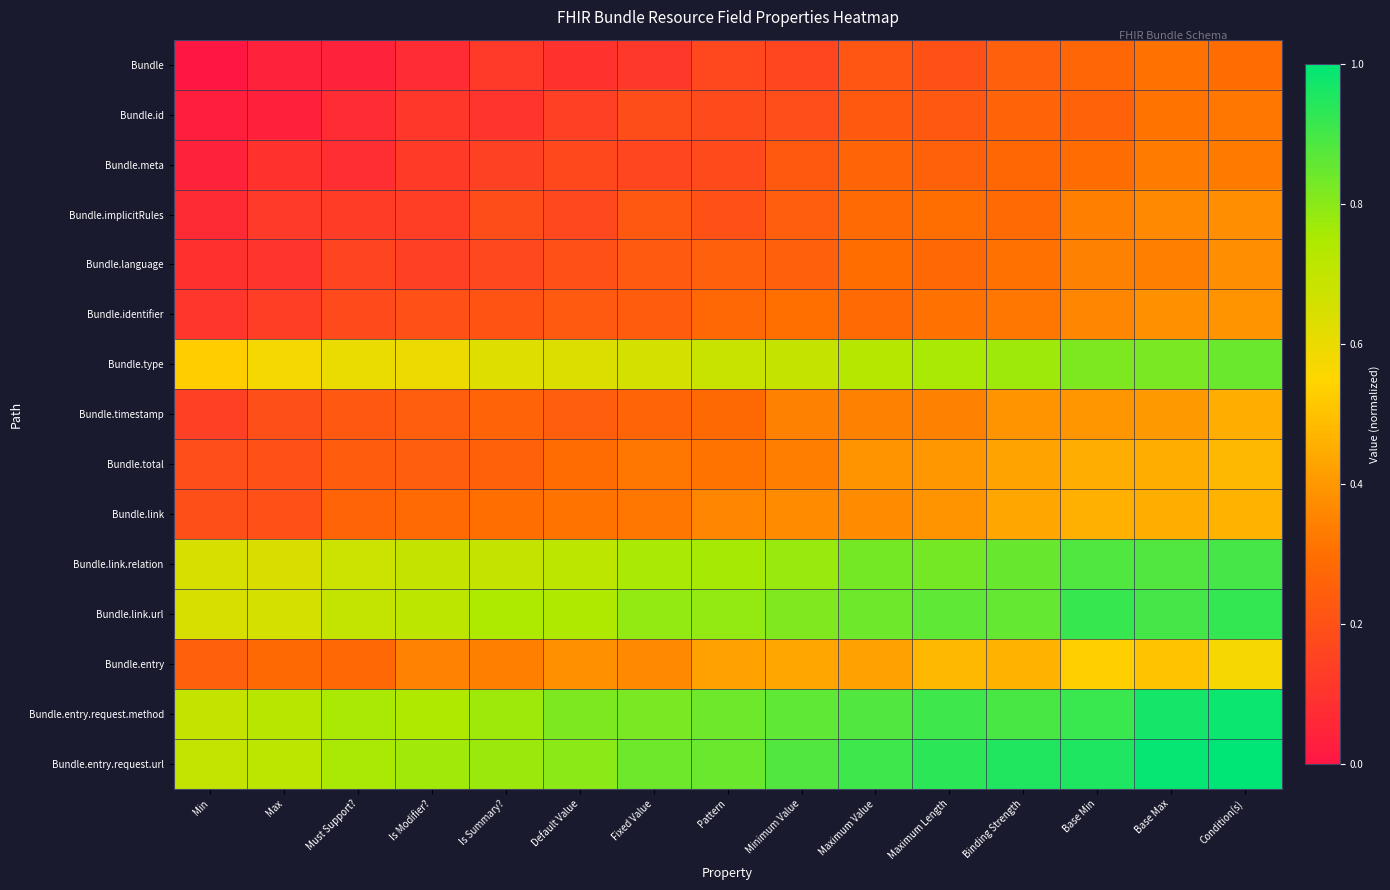

What is the spread (max minus min) of values at Is Summary??

0.7